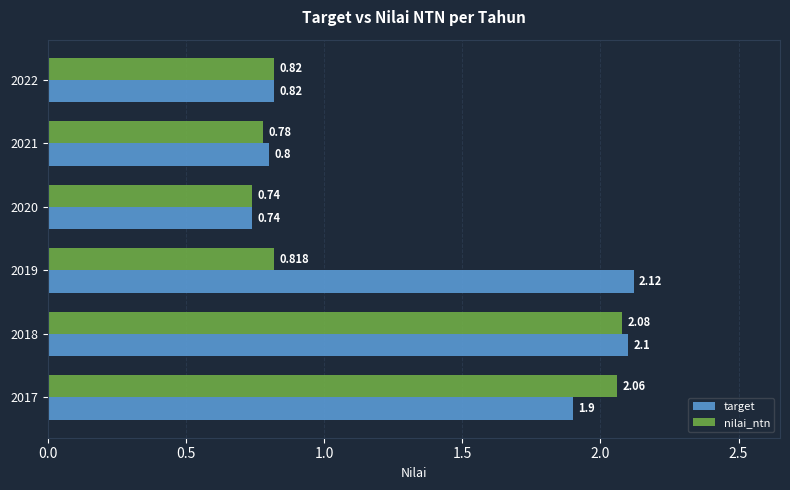

Rank the series by their average value, from lowest to highest.

nilai_ntn, target